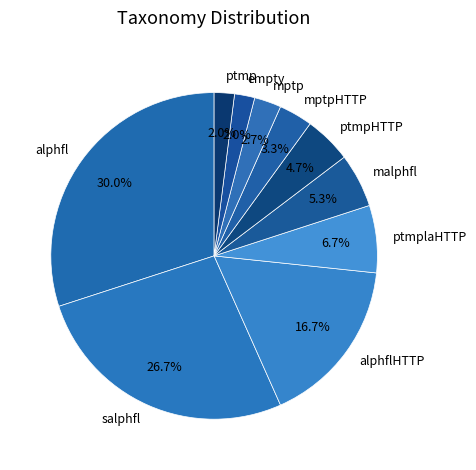

Which category has the biggest portion of the pie?

alphfl